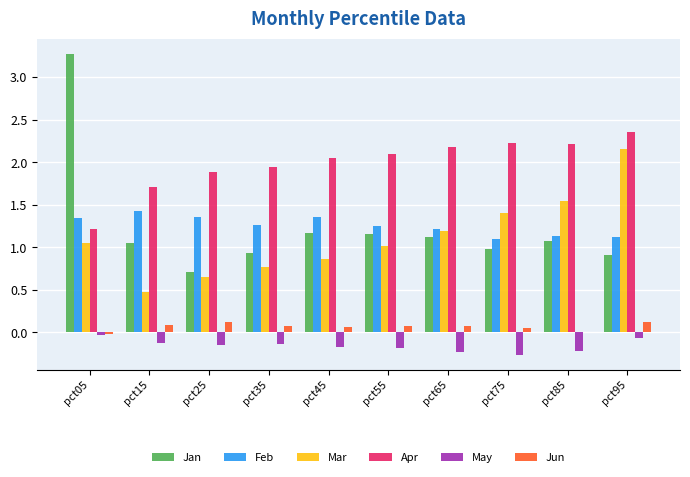

Are the bars grouped side by side (vs. stacked)?

Yes